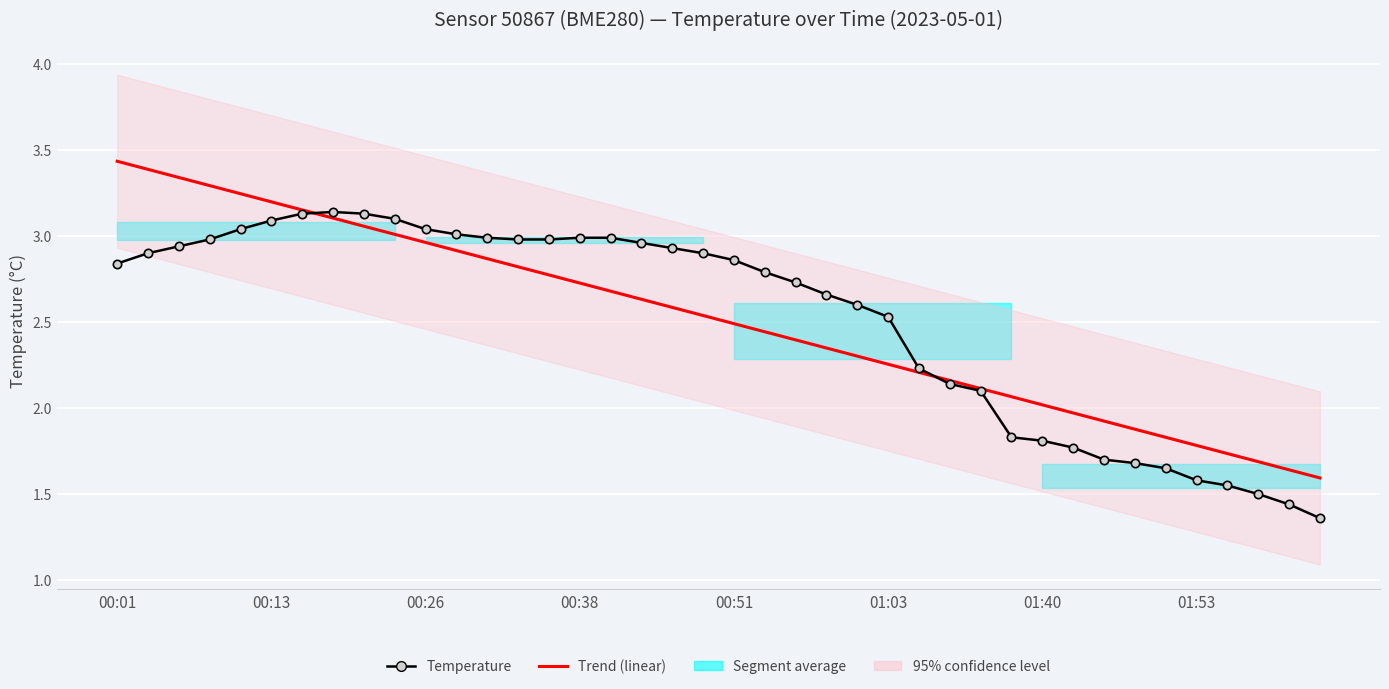

Reading left to right, transcribe all the data shown in this chart.

Temperature: 2.8	2.9	2.9	3.0	3.0	3.1	3.1	3.1	3.1	3.1	3.0	3.0	3.0	3.0	3.0	3.0	3.0	3.0	2.9	2.9	2.9	2.8	2.7	2.7	2.6	2.5	2.2	2.1	2.1	1.8	1.8	1.8	1.7	1.7	1.6	1.6	1.6	1.5	1.4	1.4
Trend: 3.4	3.4	3.3	3.3	3.2	3.2	3.2	3.1	3.1	3.0	3.0	2.9	2.9	2.8	2.8	2.7	2.7	2.6	2.6	2.5	2.5	2.4	2.4	2.3	2.3	2.3	2.2	2.2	2.1	2.1	2.0	2.0	1.9	1.9	1.8	1.8	1.7	1.7	1.6	1.6